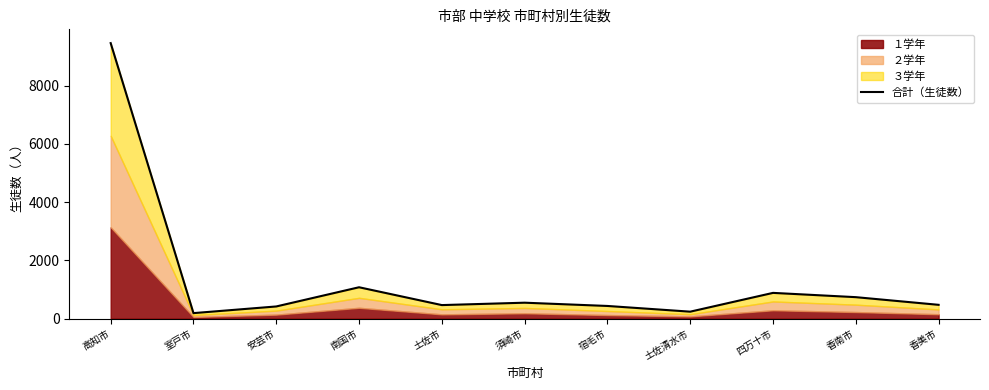

Does the chart have visible grid lines?

No